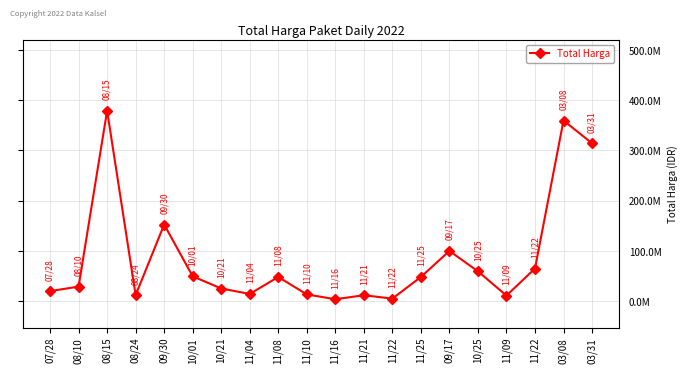

What is the difference between the second highest and second lowest values?

354407000